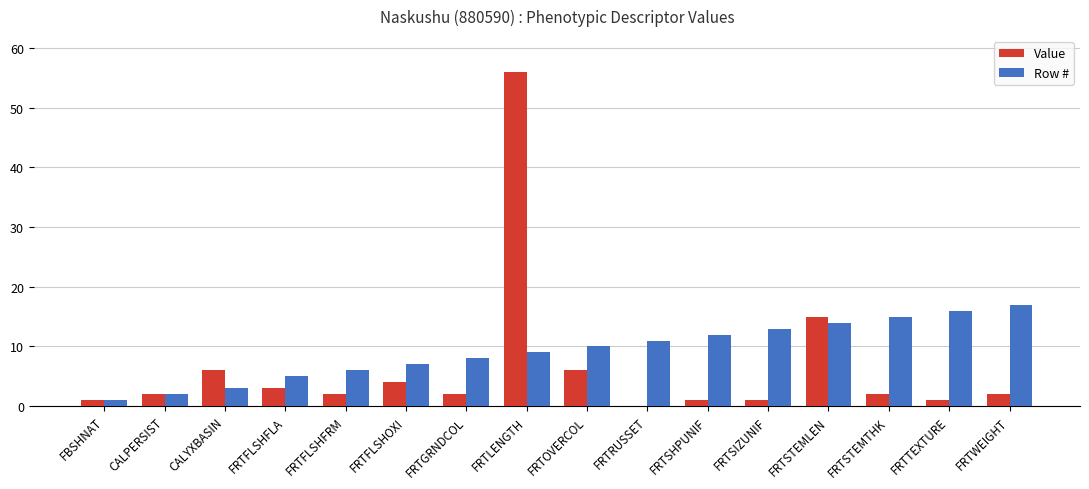

What is the maximum value shown in the chart?

56